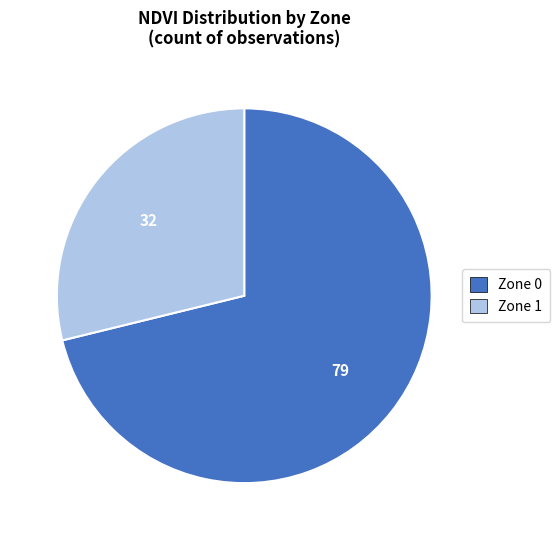

Between Zone 0 and Zone 1, which is larger?

Zone 0